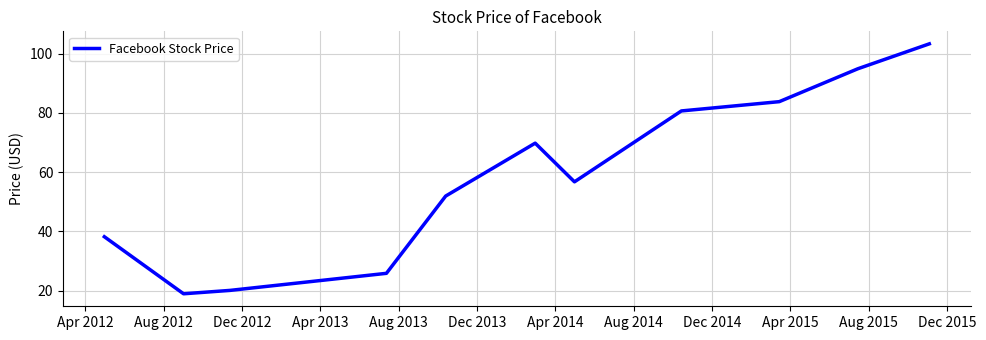

What is the difference between the maximum and minimum values?

84.3